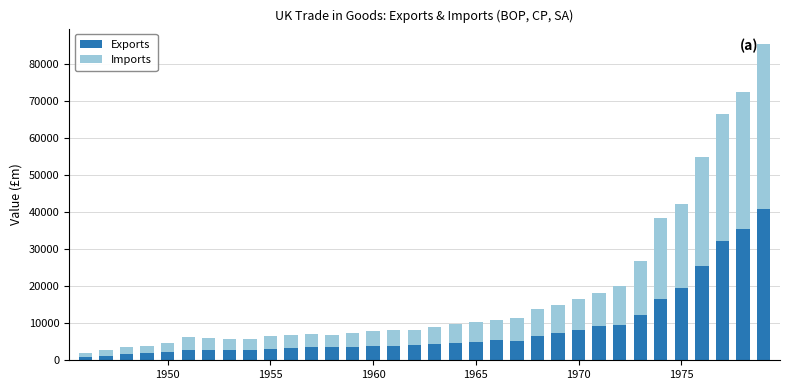

What is the difference between the second highest and minimum values in the Exports series?

34358